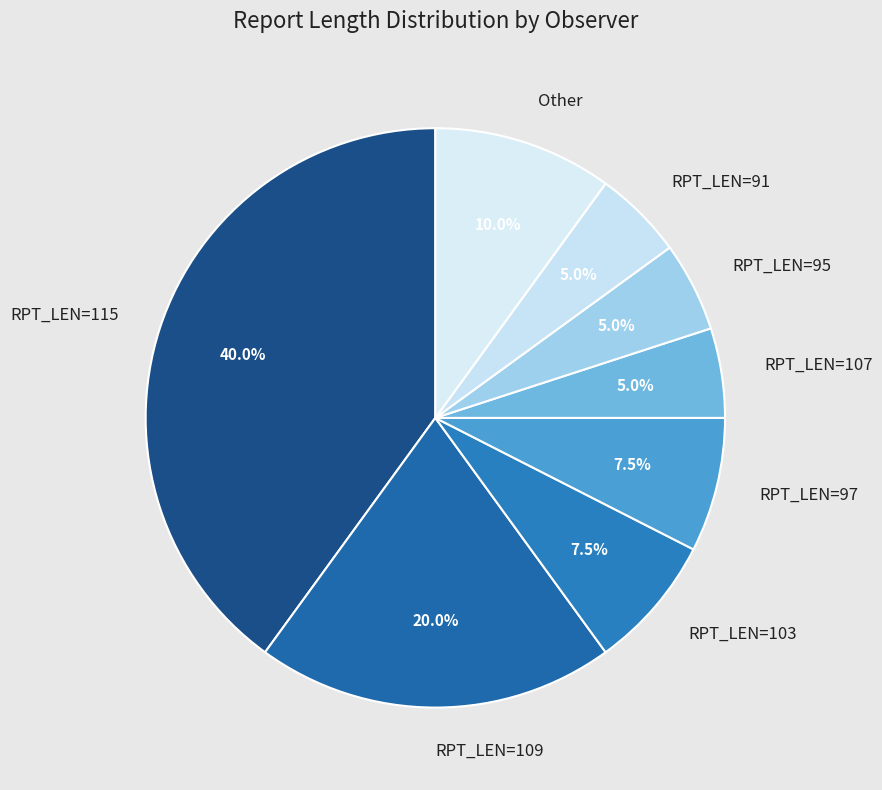

What is the ratio of the value at RPT_LEN=115 to the value at RPT_LEN=91?

8.0